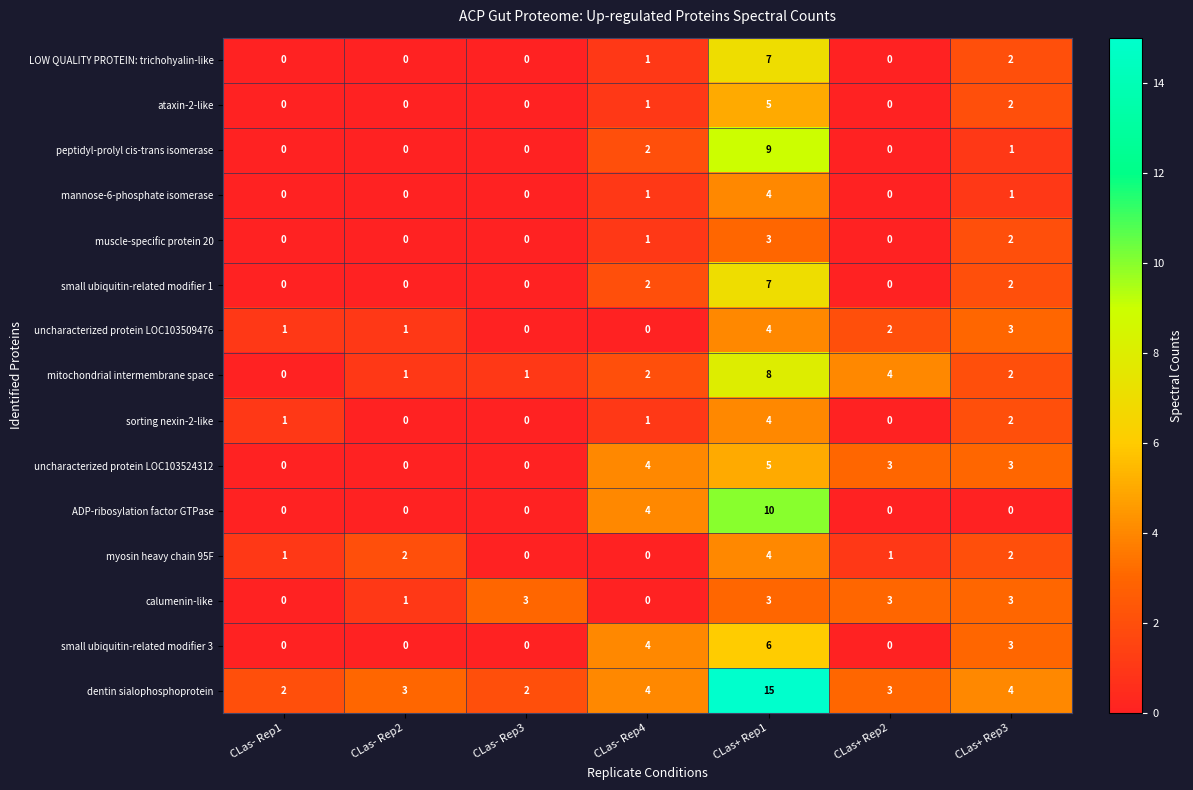

At which label is LOW QUALITY PROTEIN: trichohyalin-like closest to 3?

CLas+ Rep3